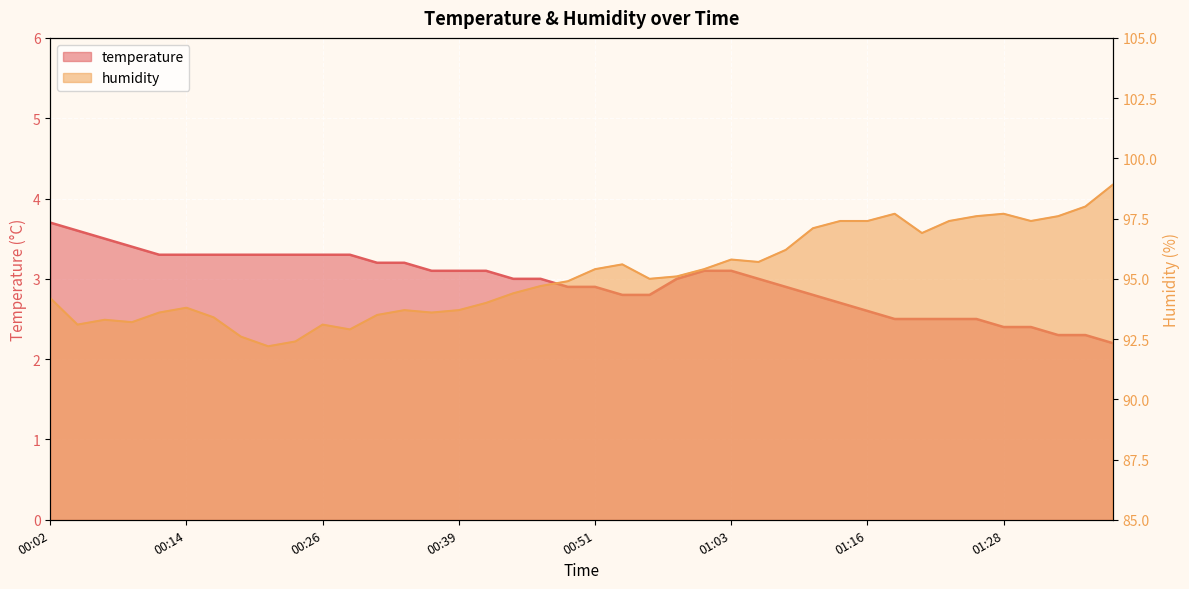

How many lines are shown in the chart?

2